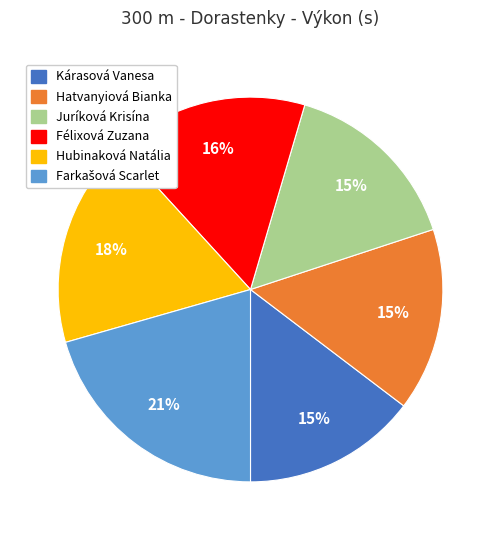

Count the number of slices in the pie.

6